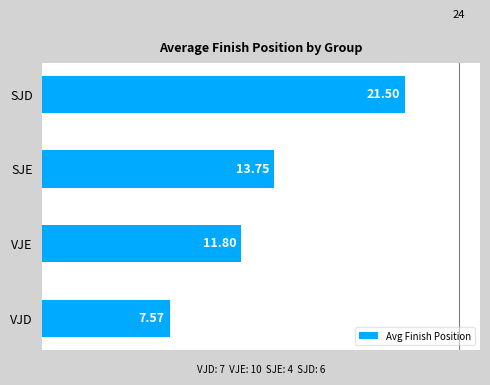

Rank the categories by value from lowest to highest.

VJD, VJE, SJE, SJD